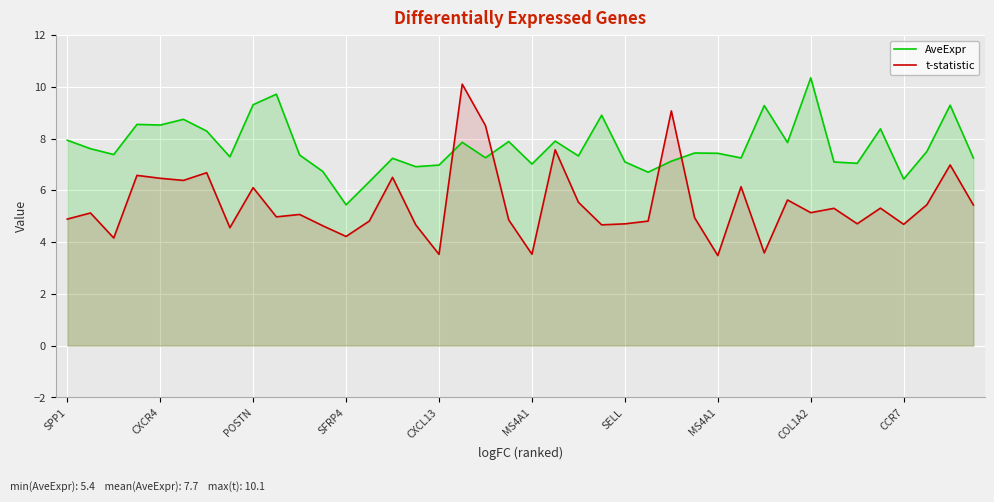

What are all the series names shown in the legend?

AveExpr, t-statistic